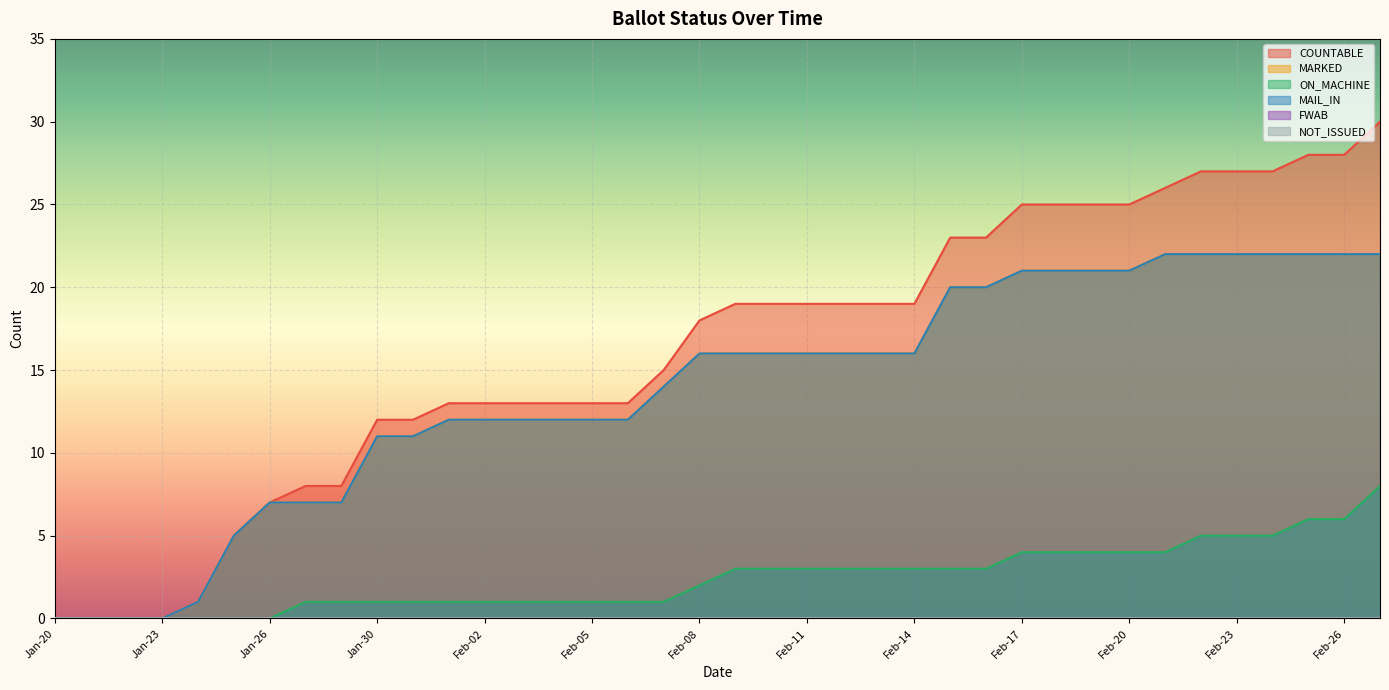

At Feb-18, list the series in order from largest to smallest.

COUNTABLE, MARKED, MAIL_IN, ON_MACHINE